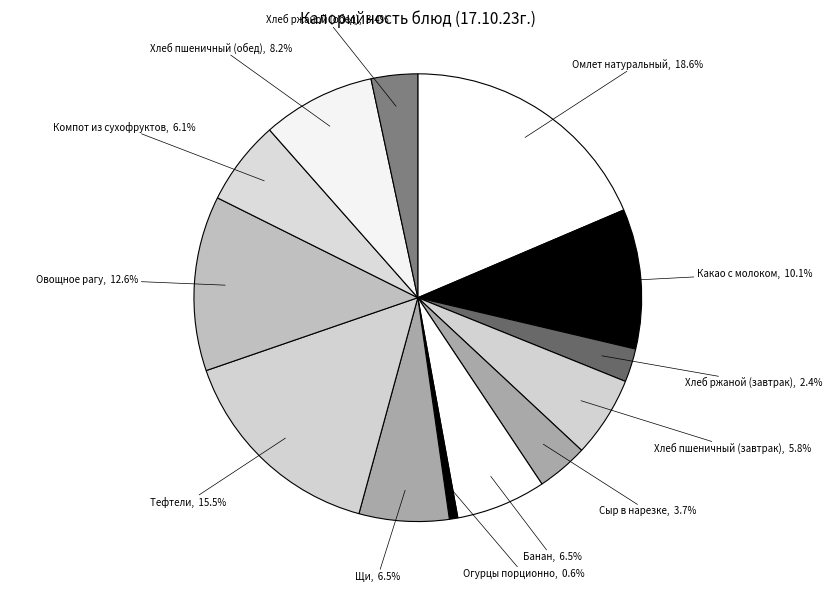

True or false: Компот из сухофруктов accounts for 18% of the total.

False